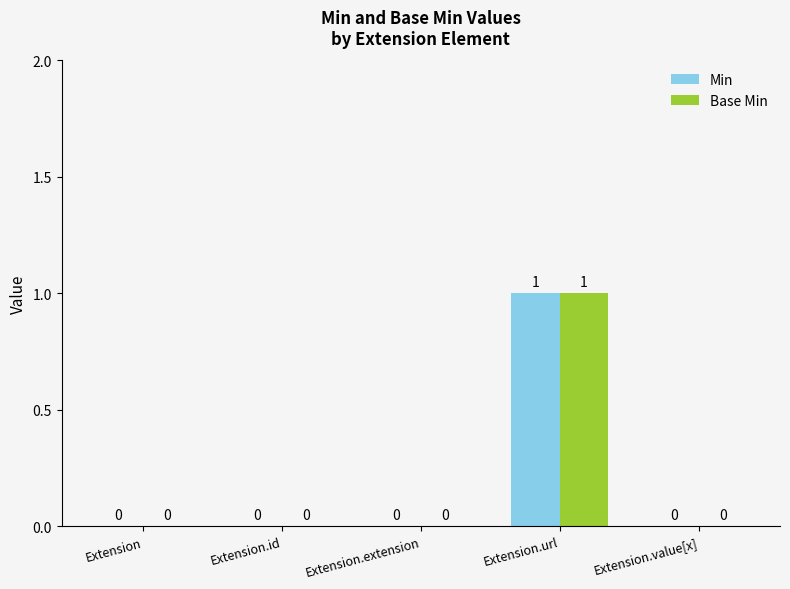

How many groups of bars are there?

5